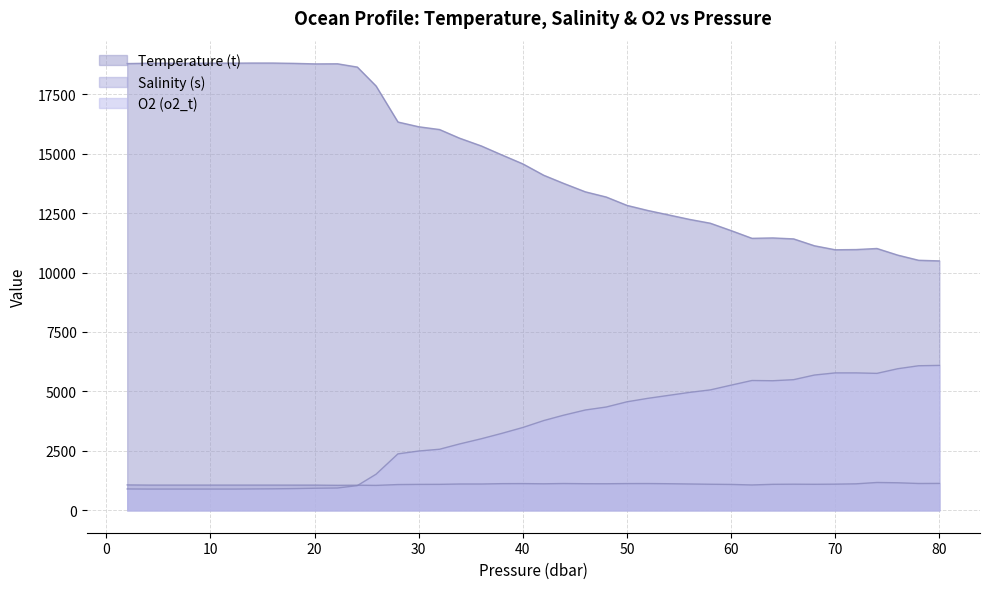

How many categories are shown in the chart?

40